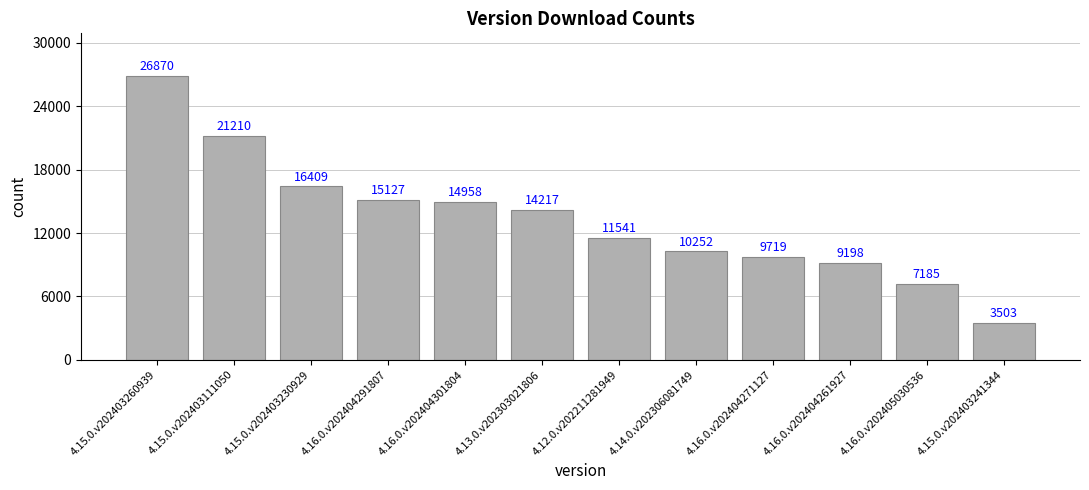

Between 4.16.0.v202404291807 and 4.16.0.v202404271127, which is larger?

4.16.0.v202404291807